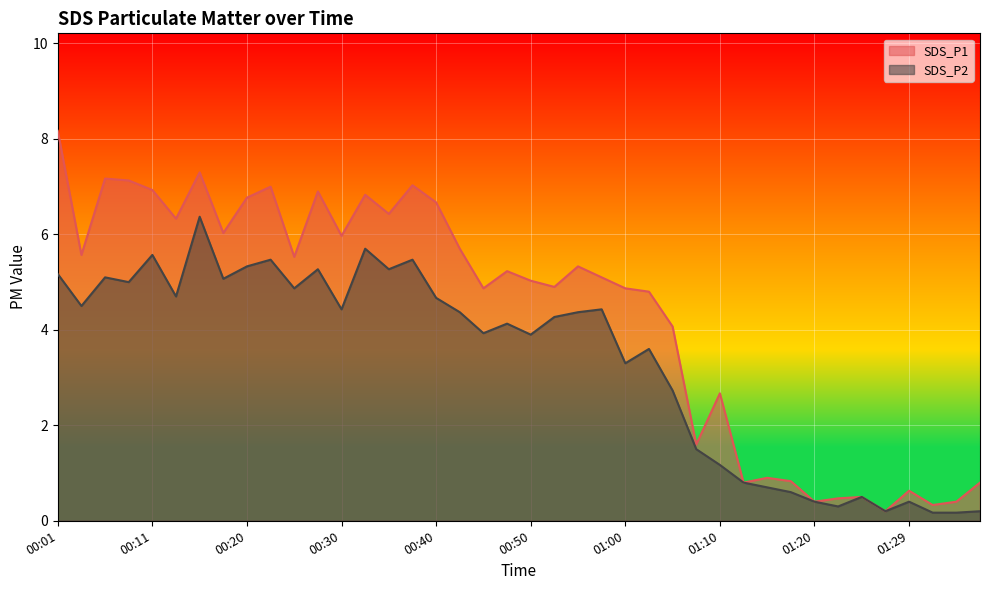

True or false: SDS_P1 and SDS_P2 cross at least once.

False